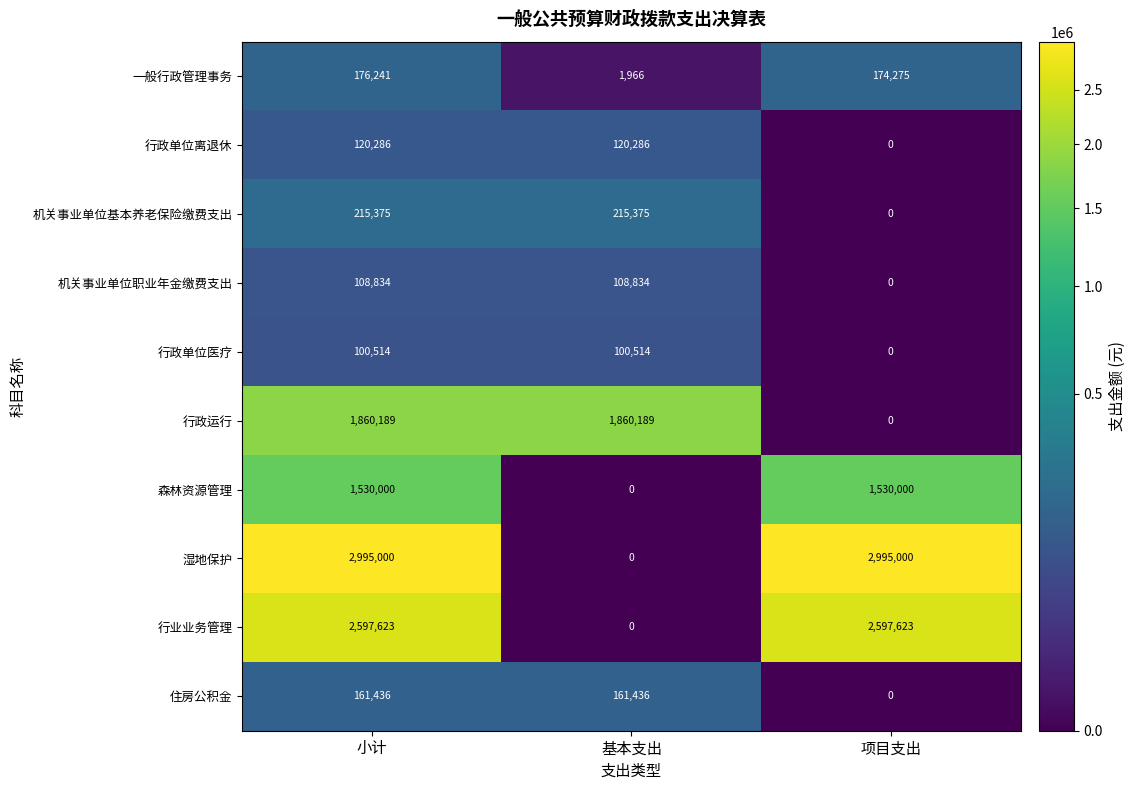

How many categories are shown in the chart?

3